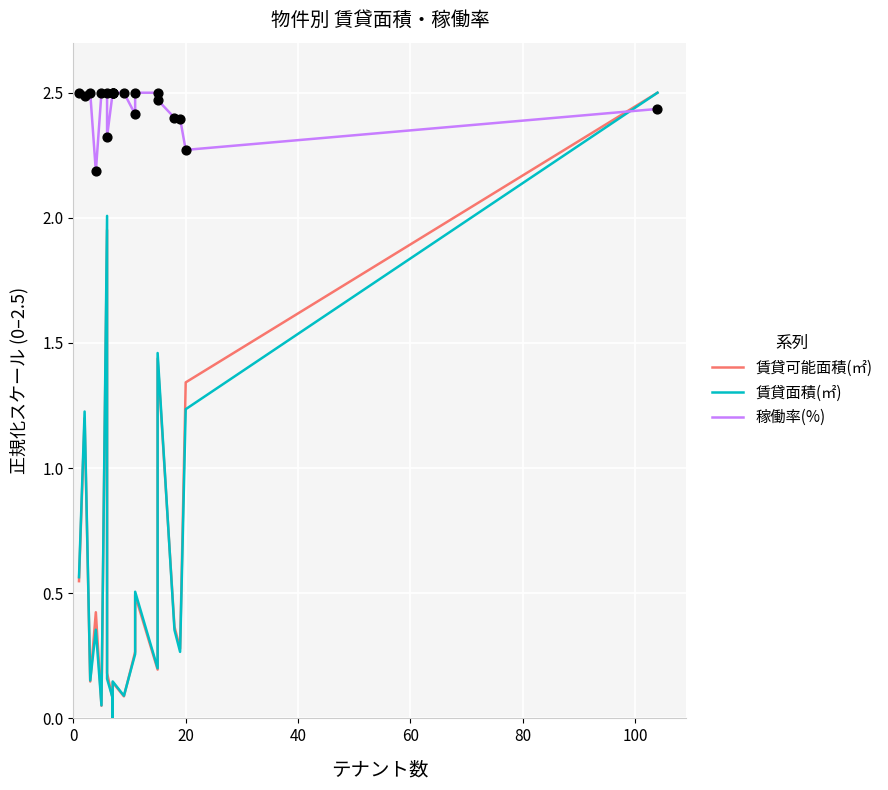

What are all the series names shown in the legend?

賃貸可能面積(㎡), 賃貸面積(㎡), 稼働率(%)